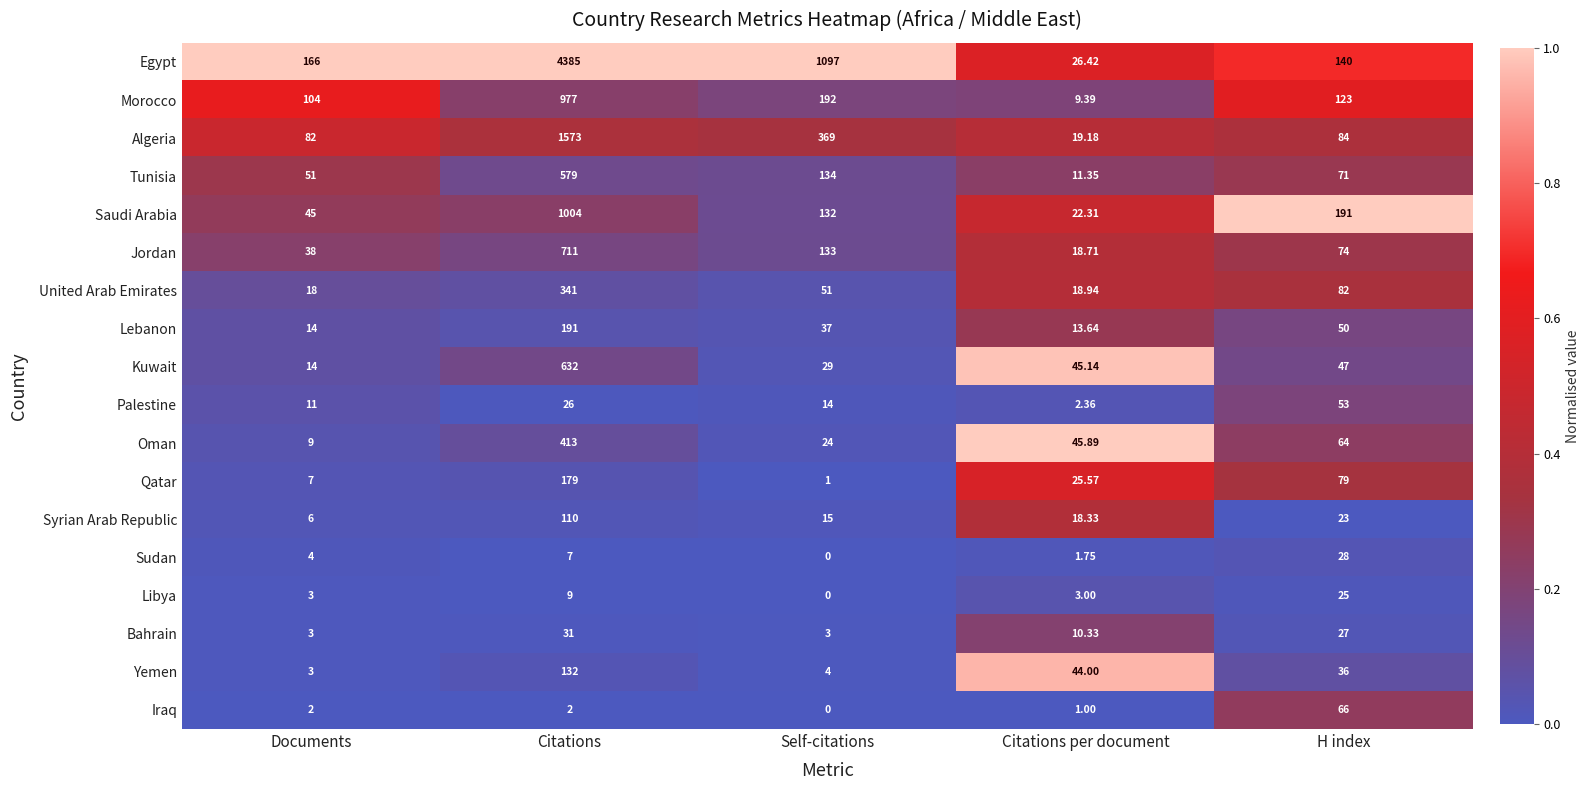

At which category is the sum across all series the highest?

Citations